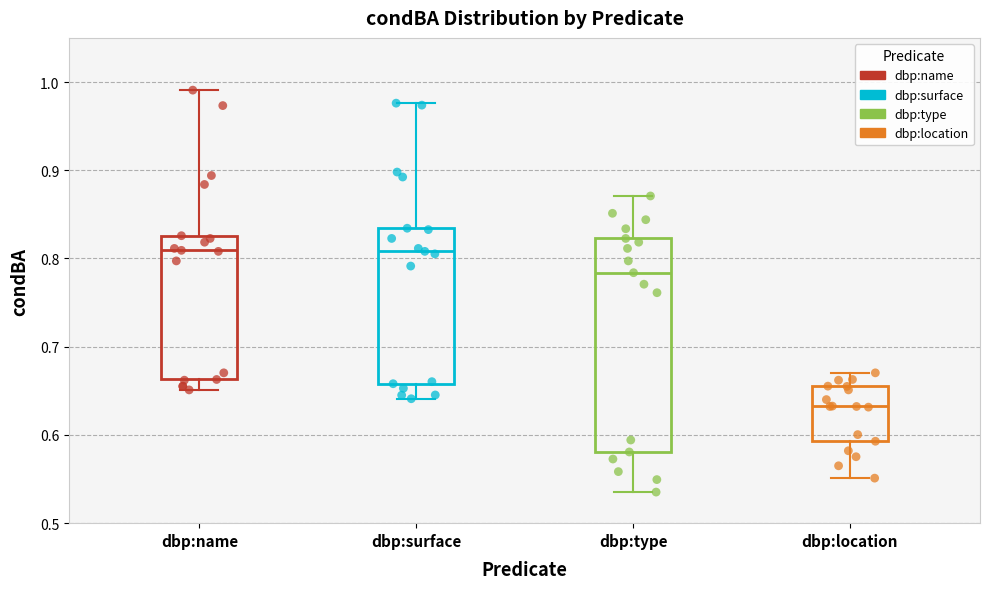

Comparing the boxes themselves (not the whiskers), which one is the tallest?

dbp:type